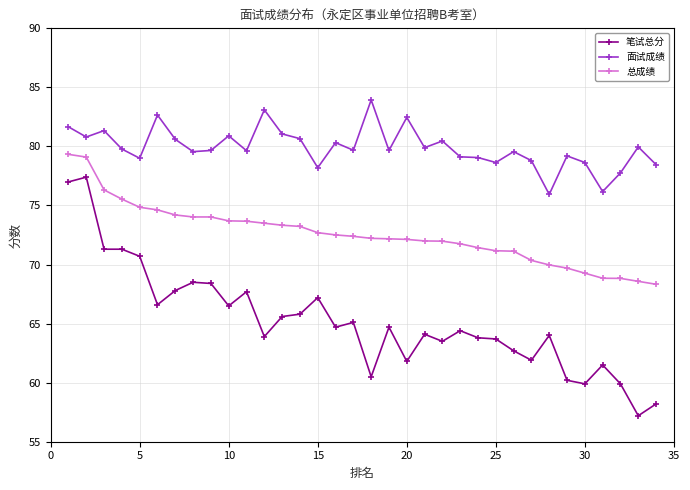

Rank the series by their average value, from lowest to highest.

笔试总分, 总成绩, 面试成绩